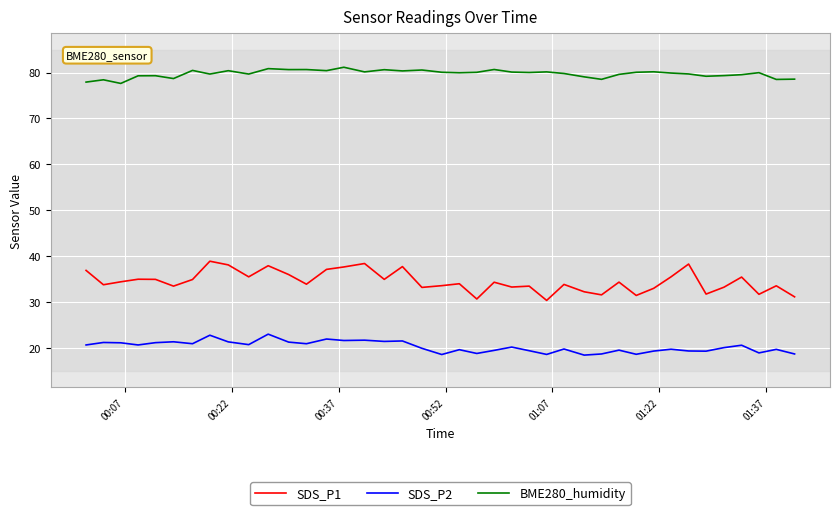

What is the greatest value displayed?

81.2